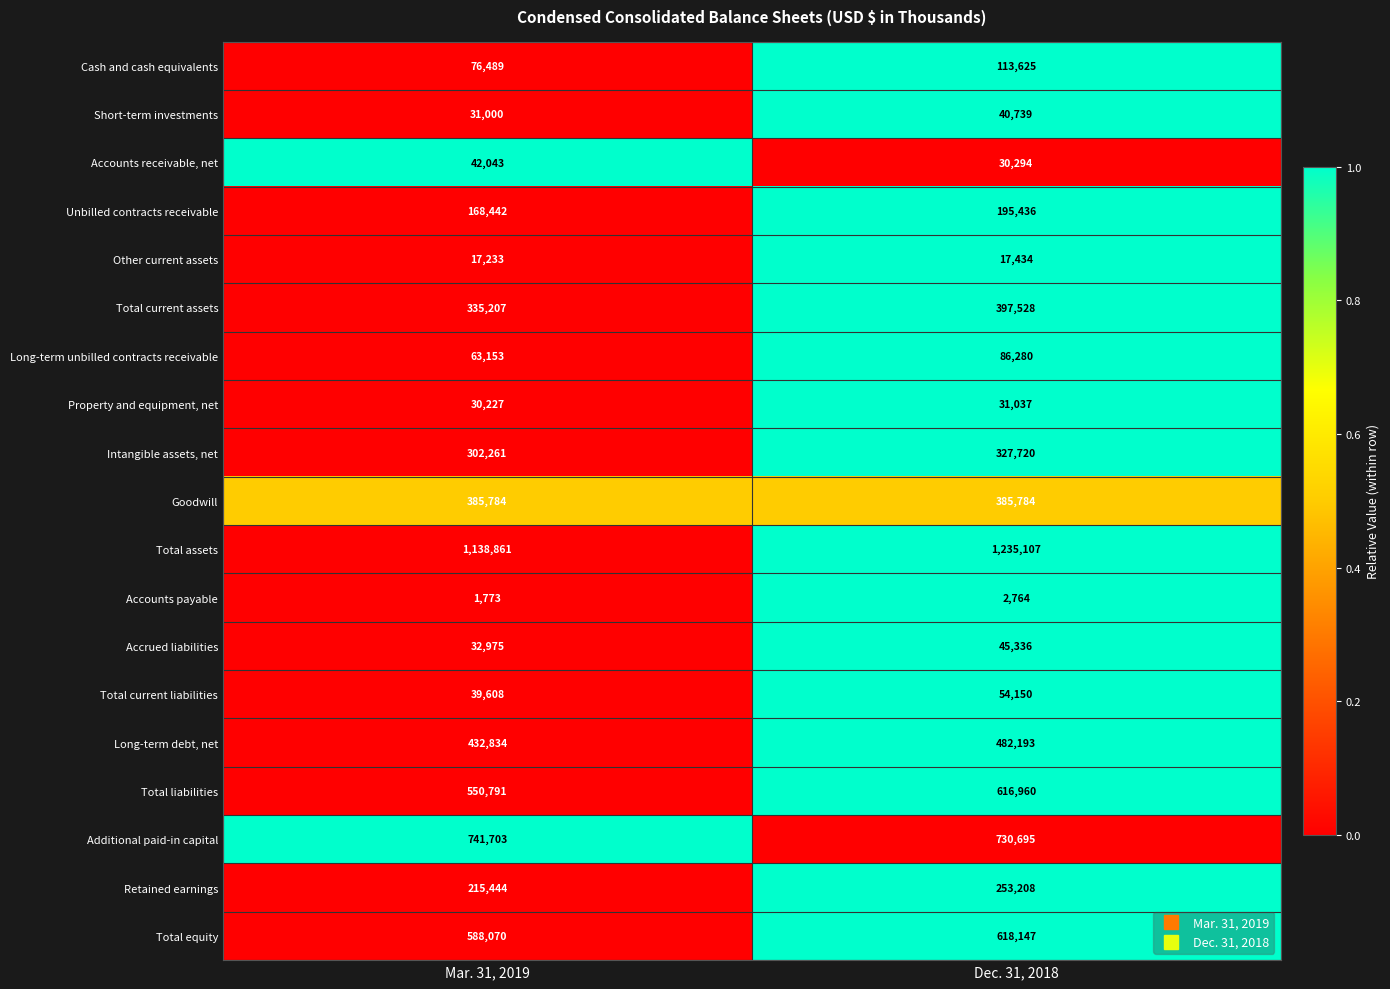

The Accrued liabilities series shows 32975 at Mar. 31, 2019. True or false?

True